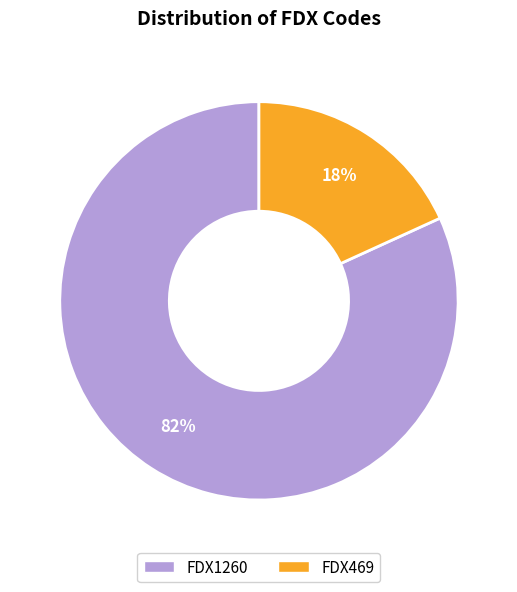

Rank the categories by value from highest to lowest.

FDX1260, FDX469